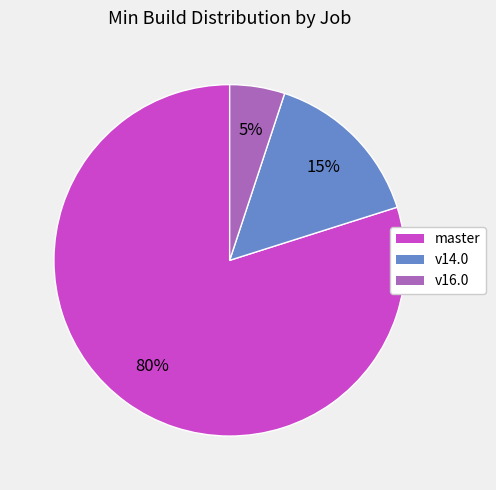

To the nearest percent, what is the difference between the largest and smallest slice percentages?

75%